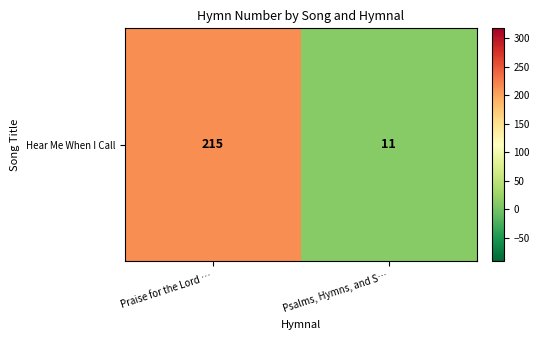

List the labels in order of value, largest first.

Praise for the Lord …, Psalms, Hymns, and S…